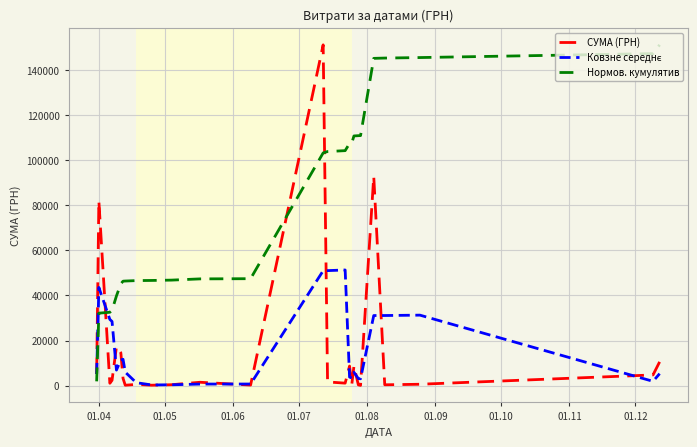

True or false: Нормов. кумулятив and СУМА (ГРН) intersect in this chart.

True